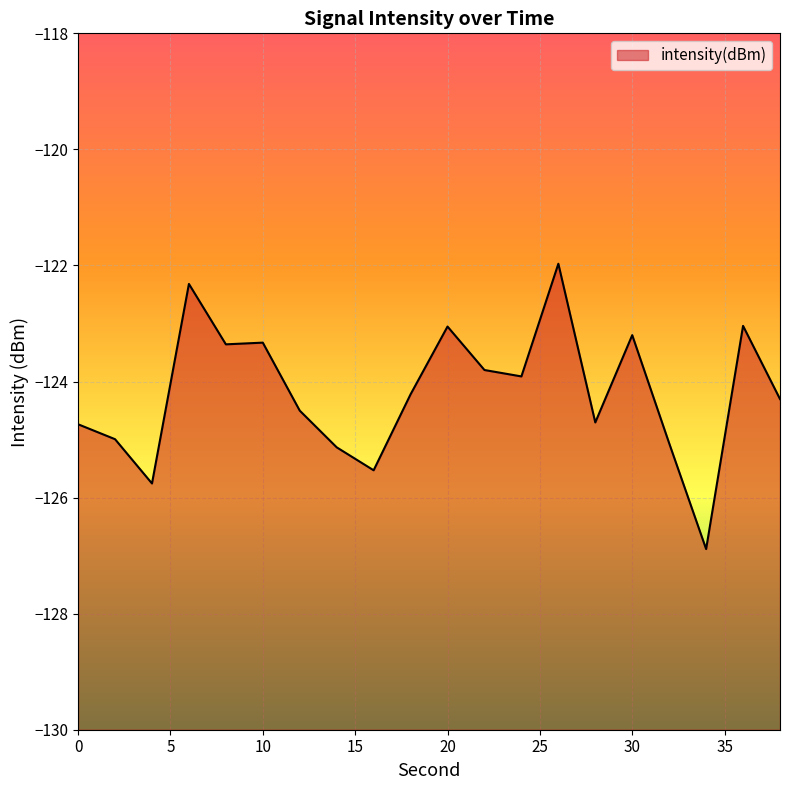

True or false: the data shows -179.3 at 0.

False